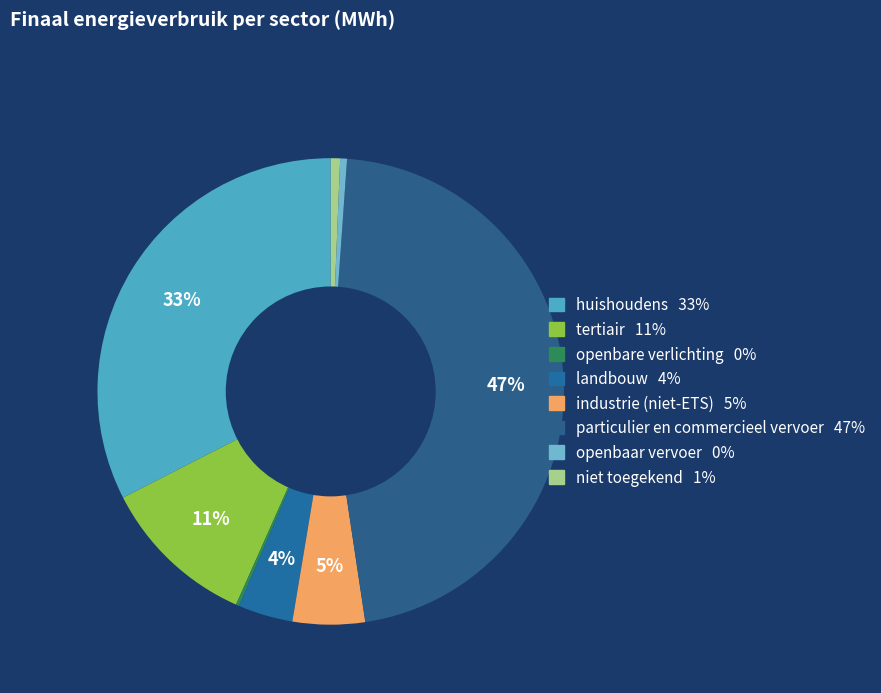

What is the change in value from openbare verlichting to niet toegekend?

+3231.3